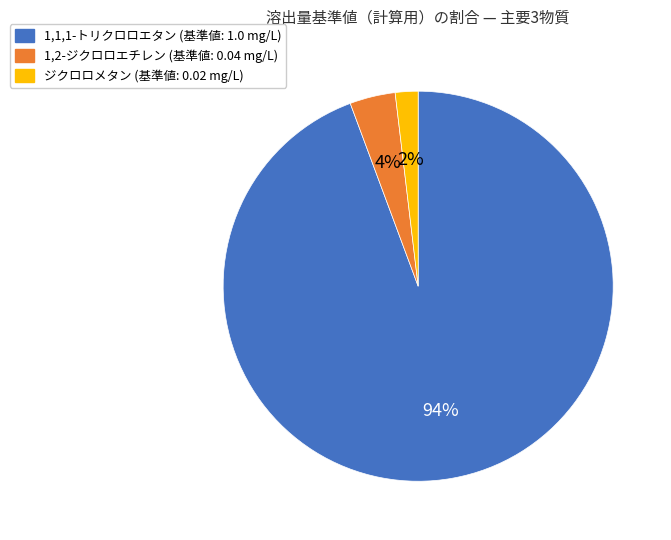

Is there any slice that represents more than half of the pie?

Yes